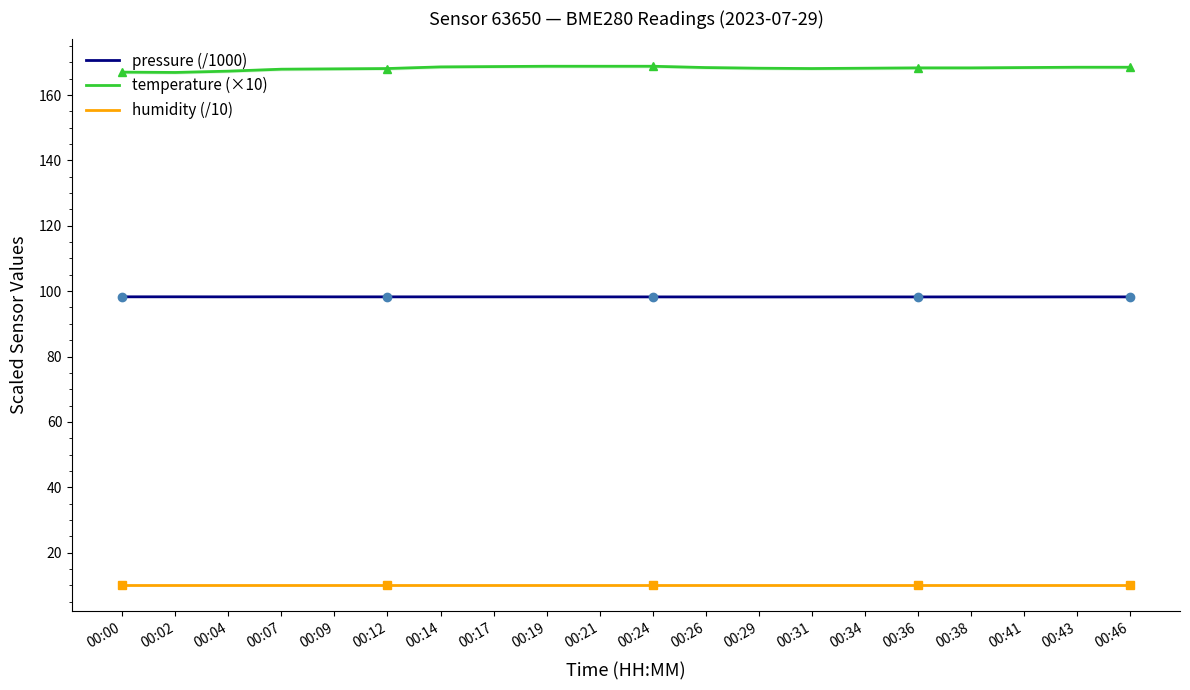

Between 00:29 and 00:46, which series saw the biggest shift?

temperature (×10)